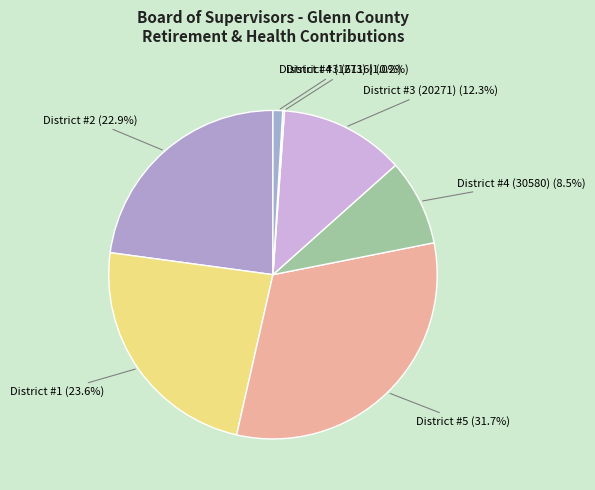

What is the largest slice in the pie chart?

District #5